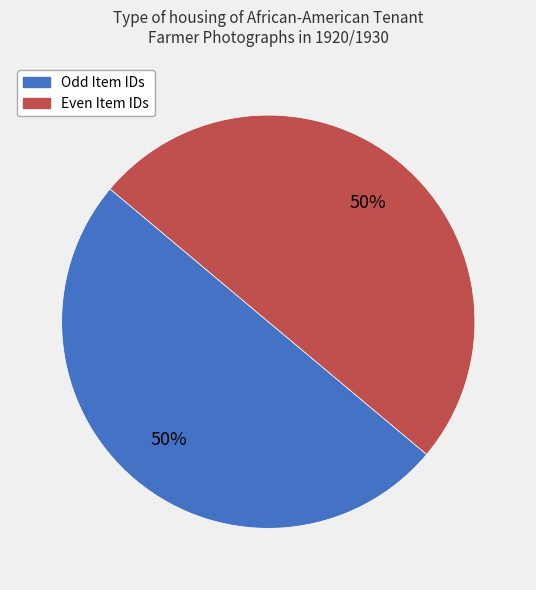

Approximately how many times larger is the value at Odd Item IDs compared to Even Item IDs?

1.0